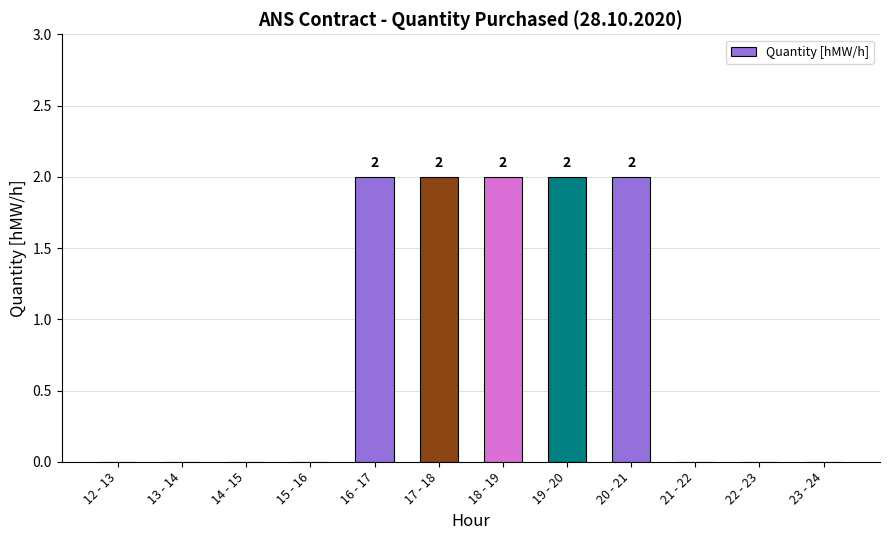

What is the ratio of the value at 17 - 18 to the value at 19 - 20?

1.0